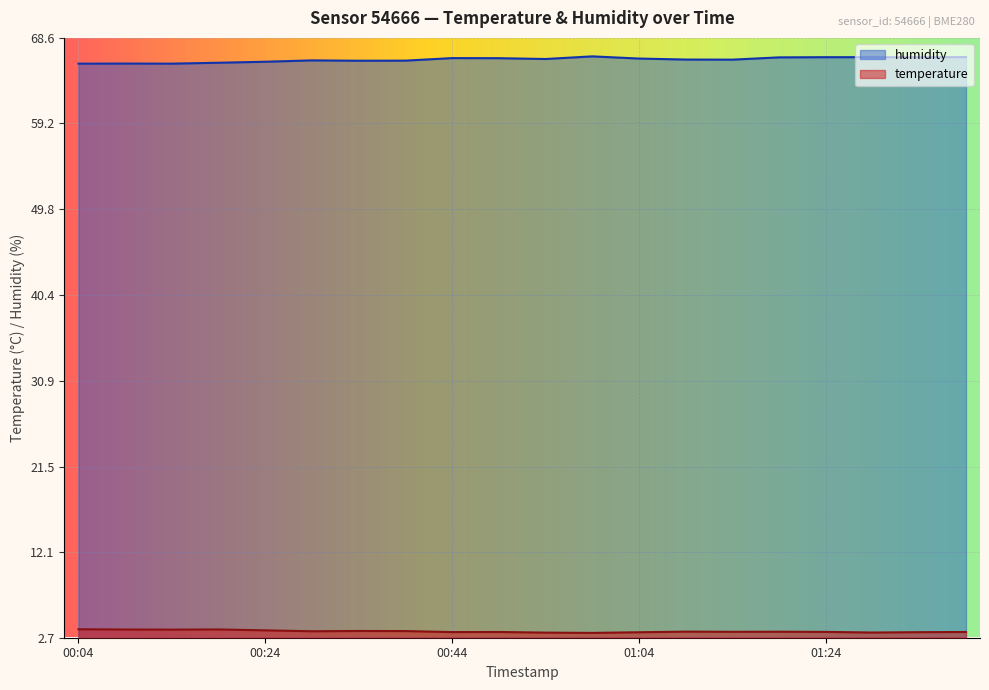

True or false: humidity and temperature intersect in this chart.

False